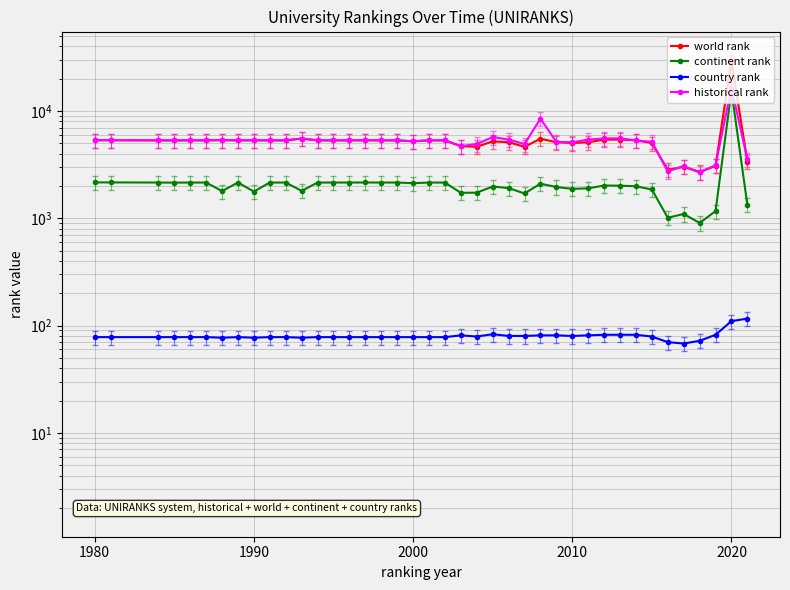

How many lines are shown in the chart?

4